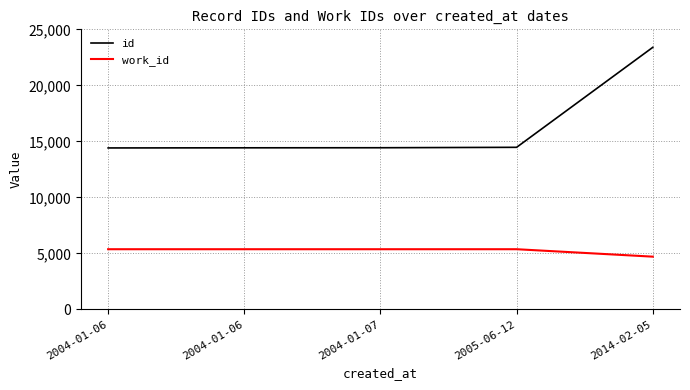

What is the highest value of the id series?

23391